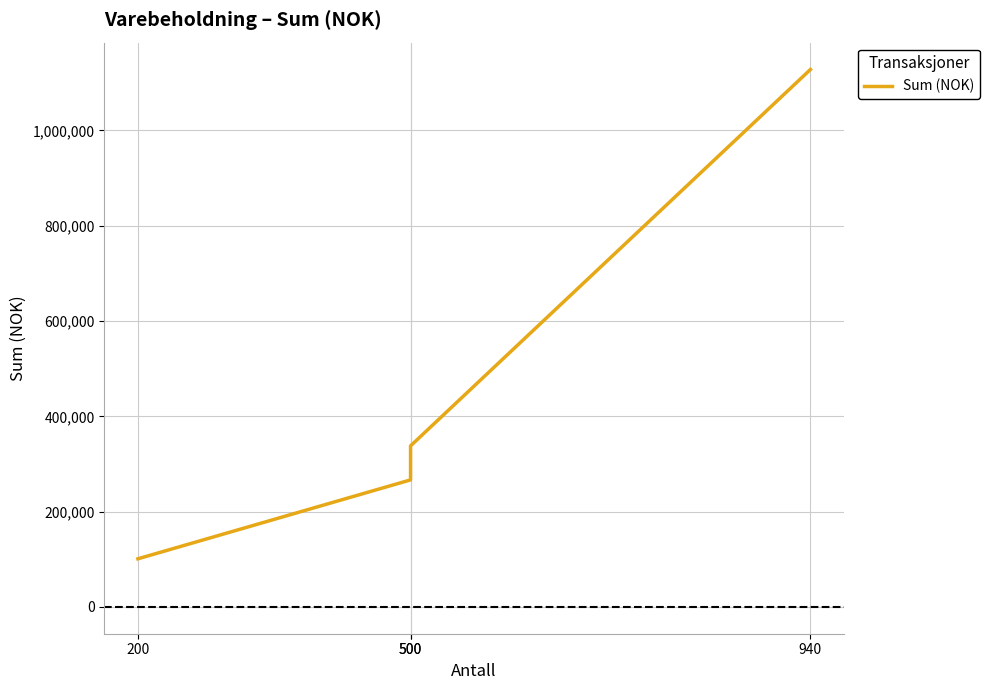

How many lines are shown in the chart?

1